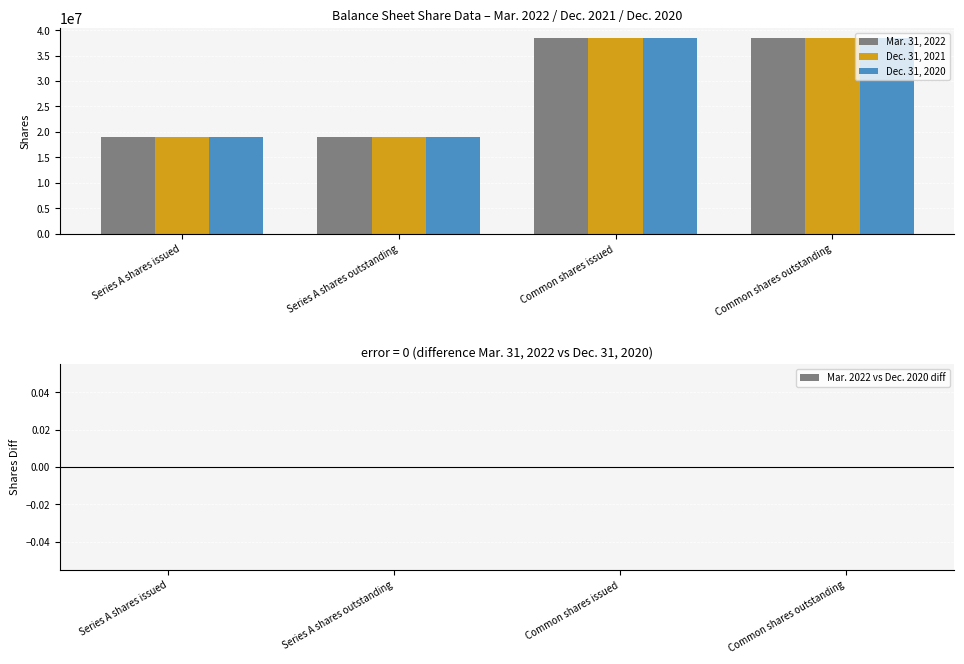

How many bars are there in each group?

3